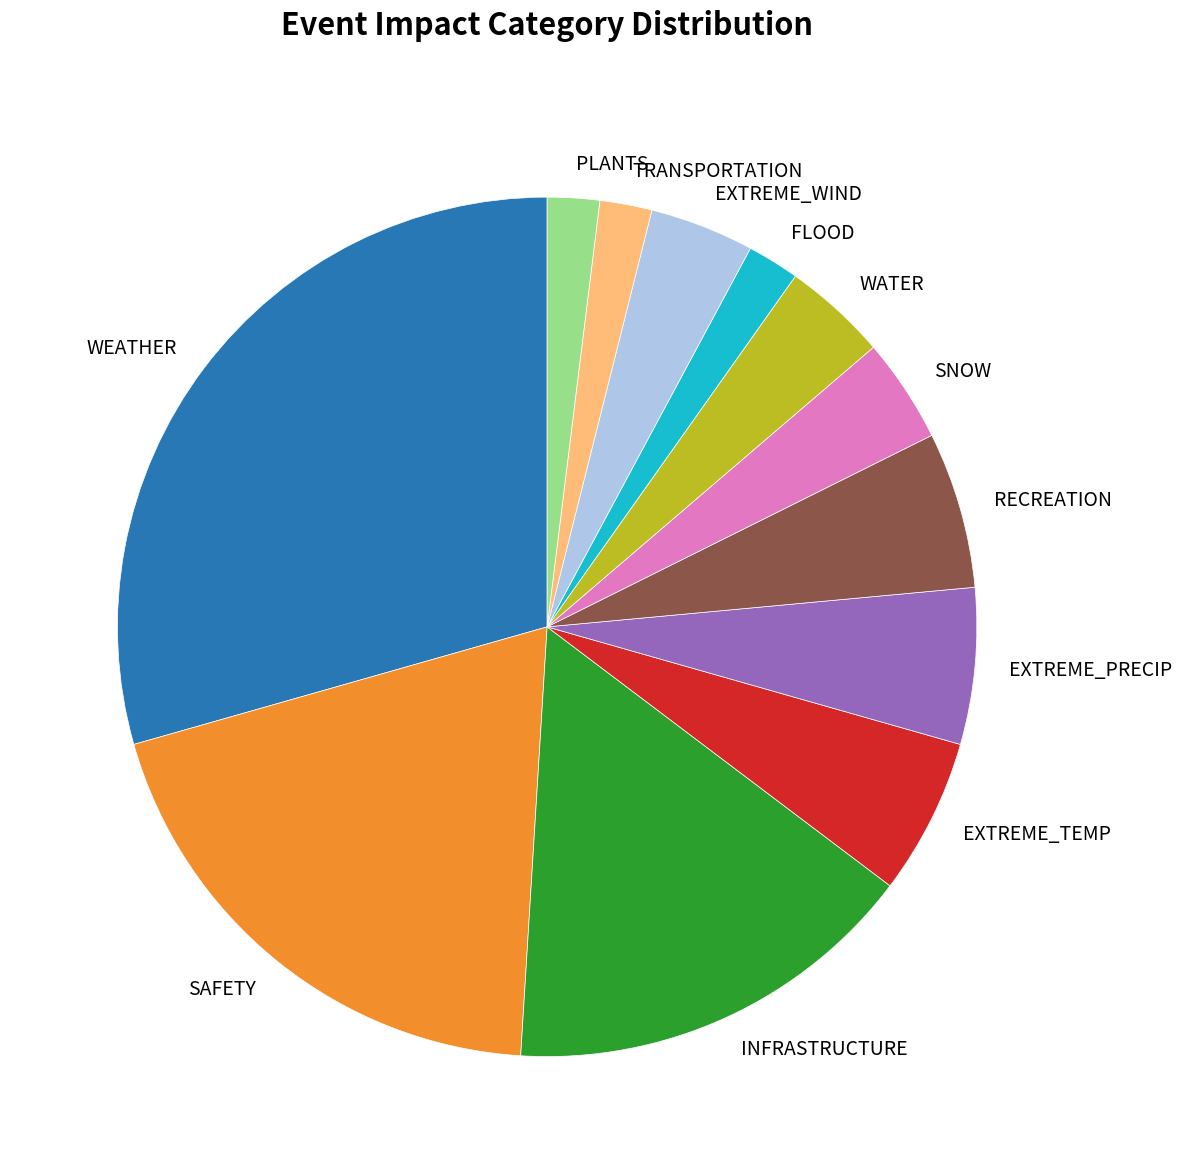

True or false: SAFETY accounts for 20% of the total.

True